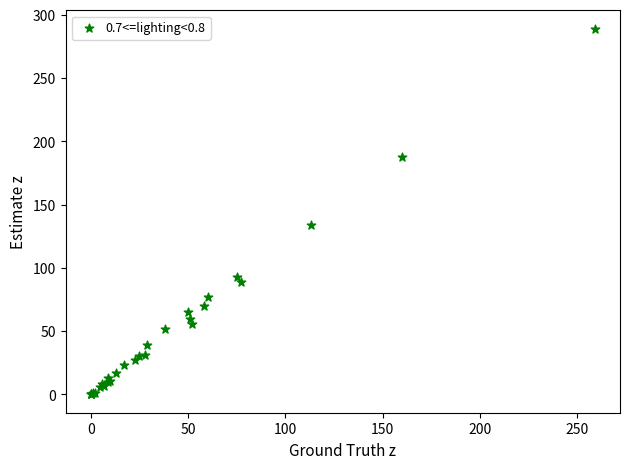

What Y value in the scatter plot is closest to 144?

134